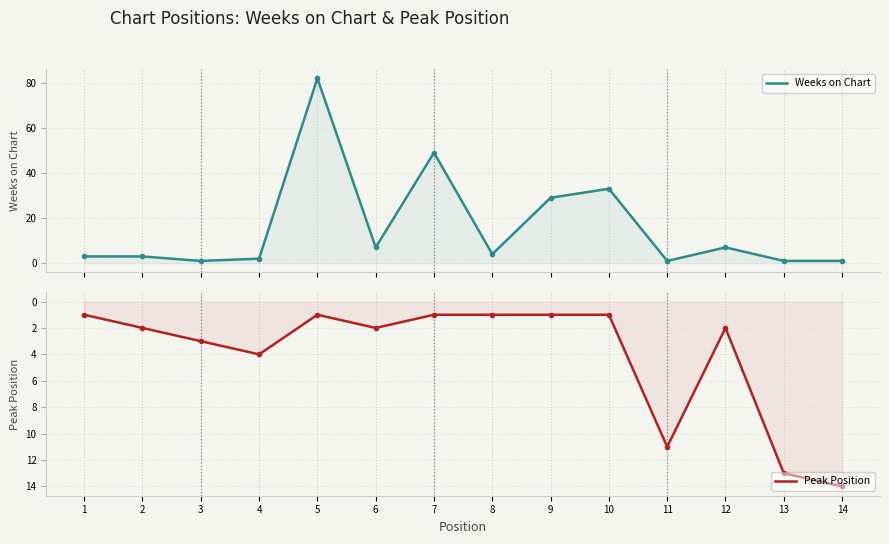

List the series in order of their overall mean, lowest first.

Peak Position, Weeks on Chart